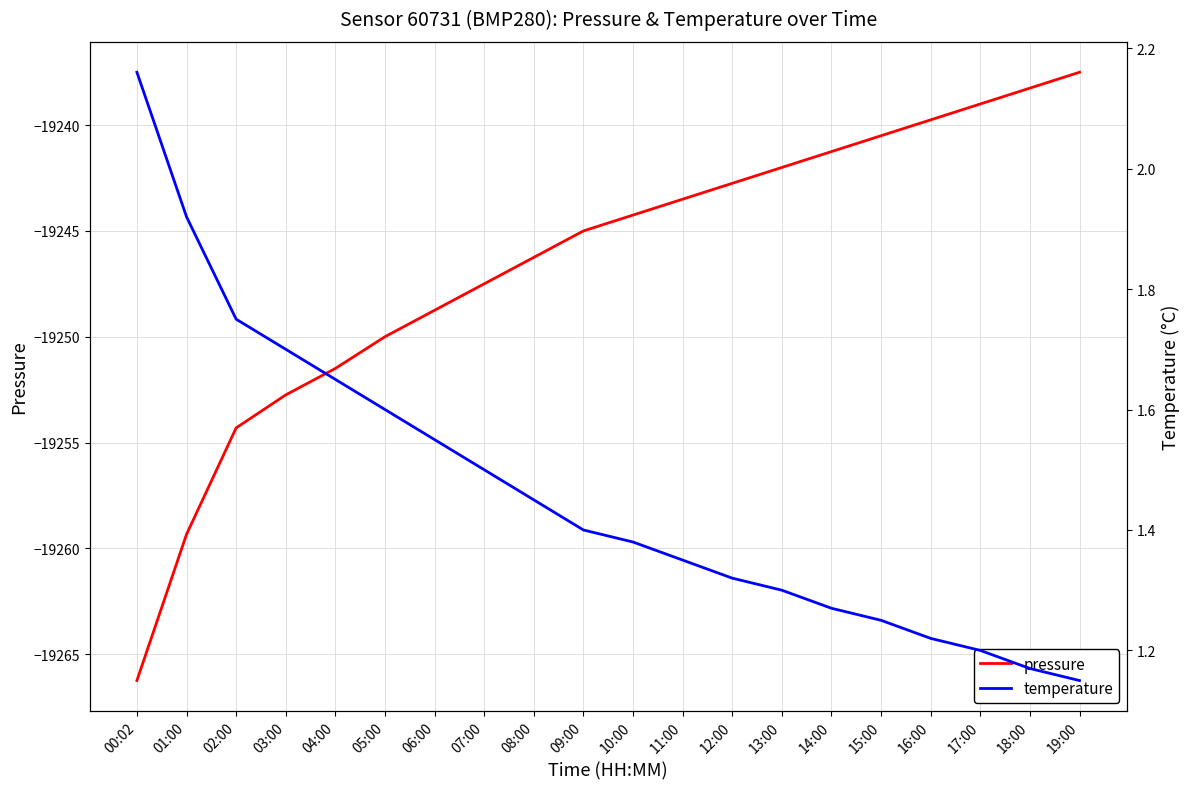

Reading left to right, transcribe all the data shown in this chart.

pressure: -19266.2	-19259.3	-19254.3	-19252.8	-19251.5	-19250.0	-19248.8	-19247.5	-19246.2	-19245.0	-19244.2	-19243.5	-19242.8	-19242.0	-19241.2	-19240.5	-19239.8	-19239.0	-19238.2	-19237.5
temperature: 2.2	1.9	1.8	1.7	1.6	1.6	1.6	1.5	1.4	1.4	1.4	1.4	1.3	1.3	1.3	1.2	1.2	1.2	1.2	1.1